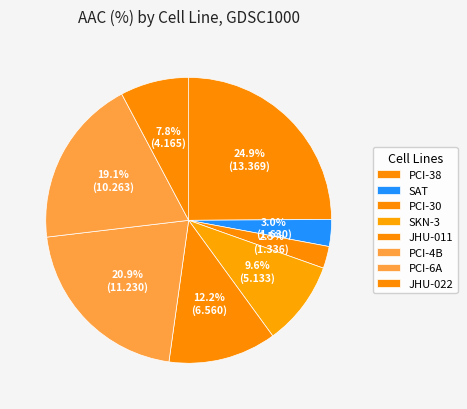

Count the number of slices in the pie.

8